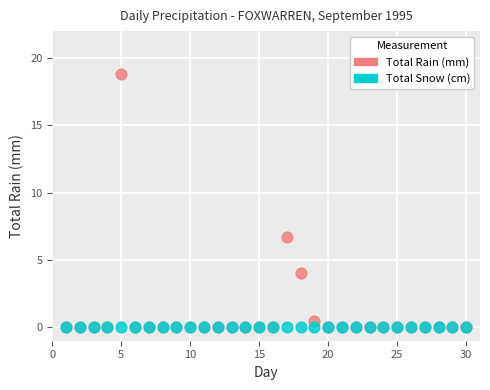

In the Total Rain (mm) series, what Y value is closest to 9?

6.7